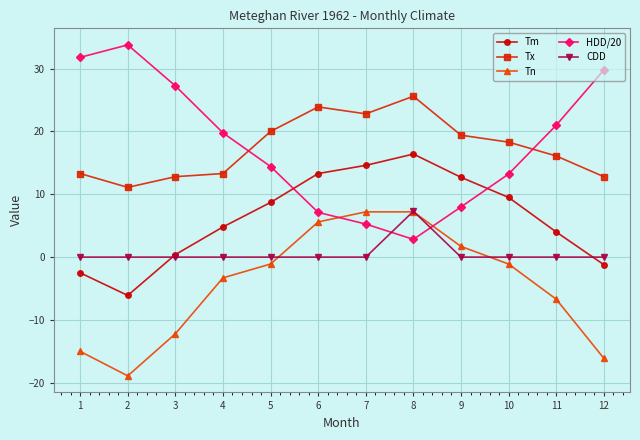

Which series has the largest range (max minus min)?

HDD/20